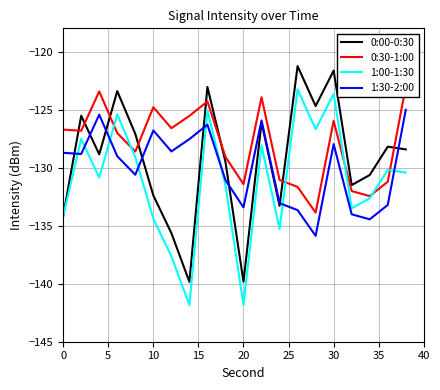

What is the lowest value of the 0:00-0:30 series?

-139.8